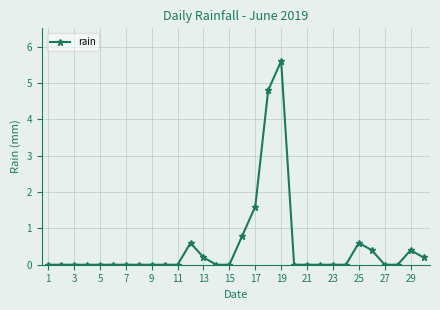

What is the value of the 17th point from the left?

1.6